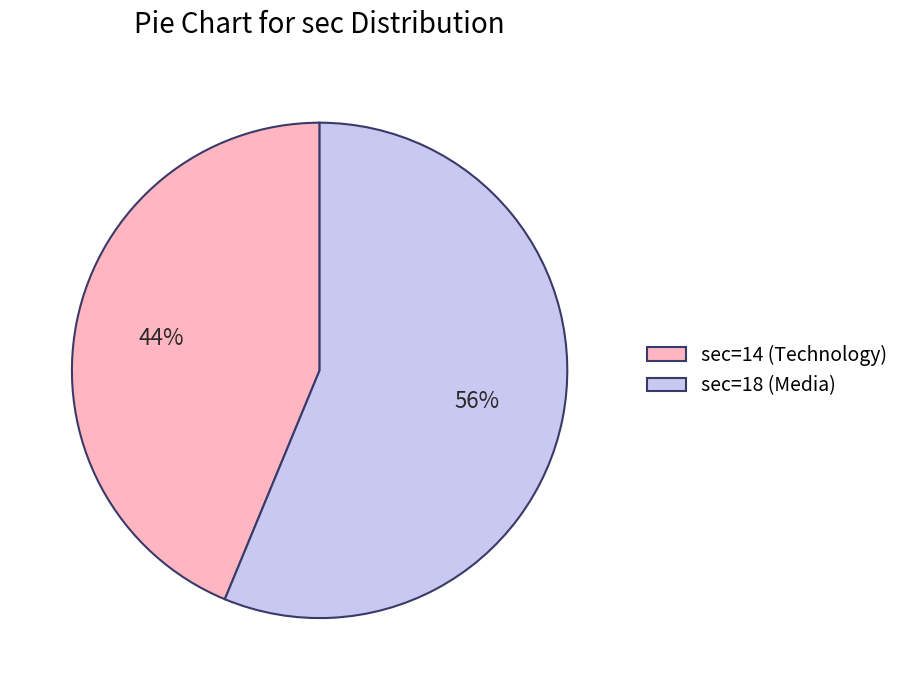

To the nearest percent, what is the combined percentage of sec=18 (Media) and sec=14 (Technology)?

100%